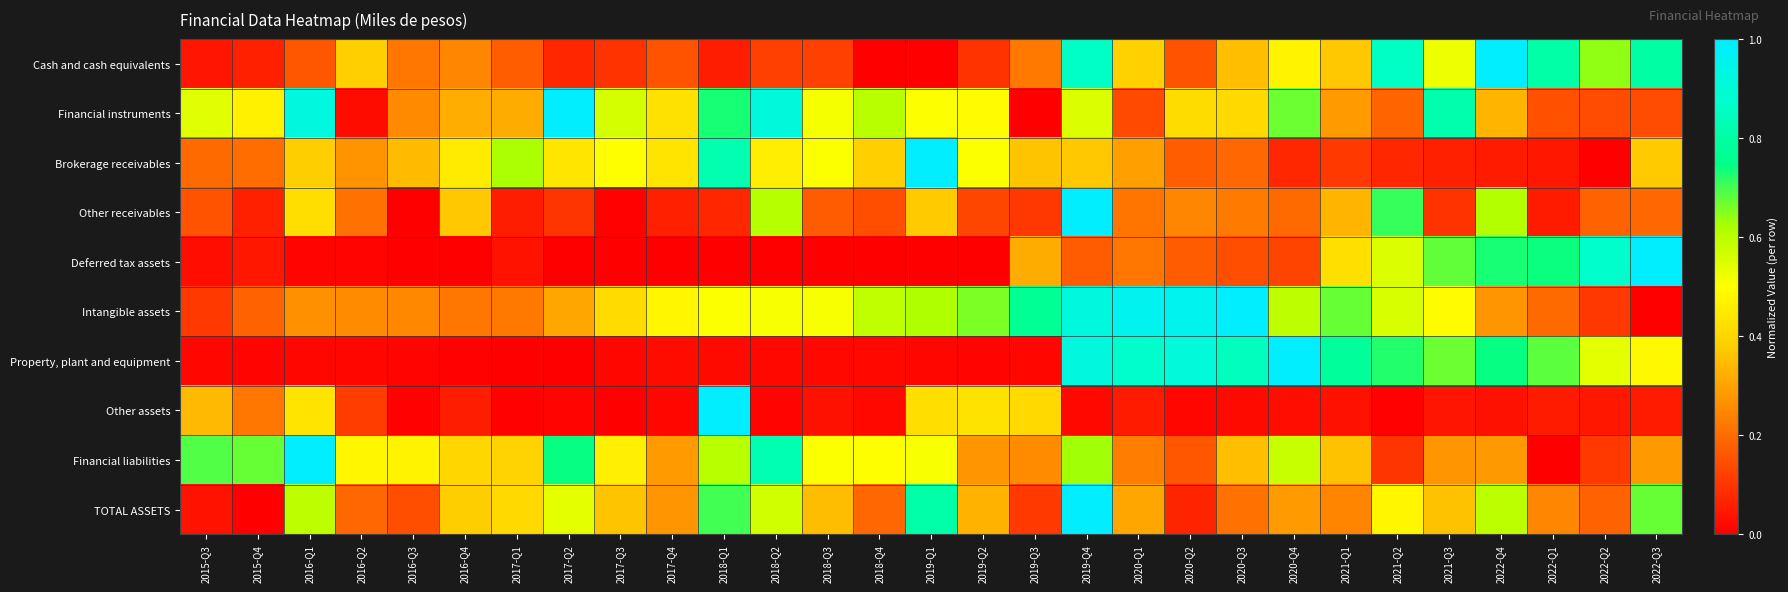

Which has a higher value, 2015-Q4 or 2019-Q4?

2019-Q4